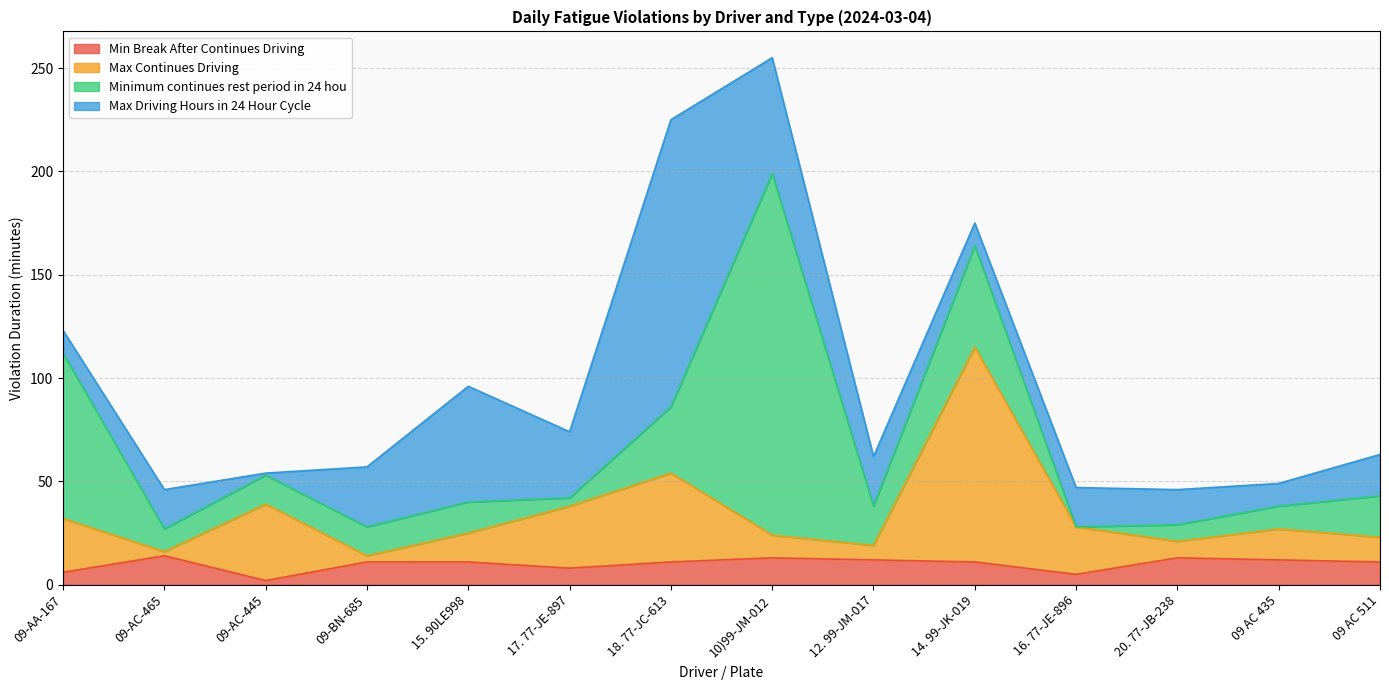

Does the chart display data point markers on the line(s)?

No